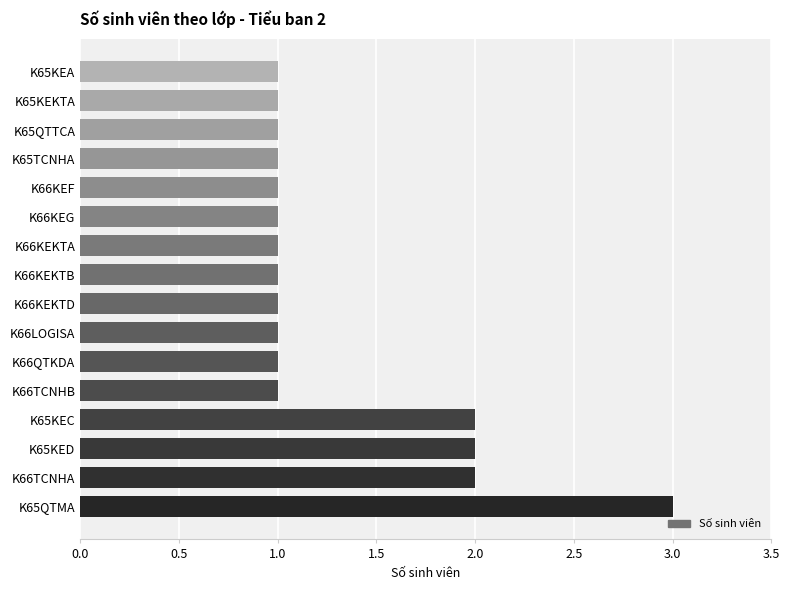

How many bars are there in total?

16